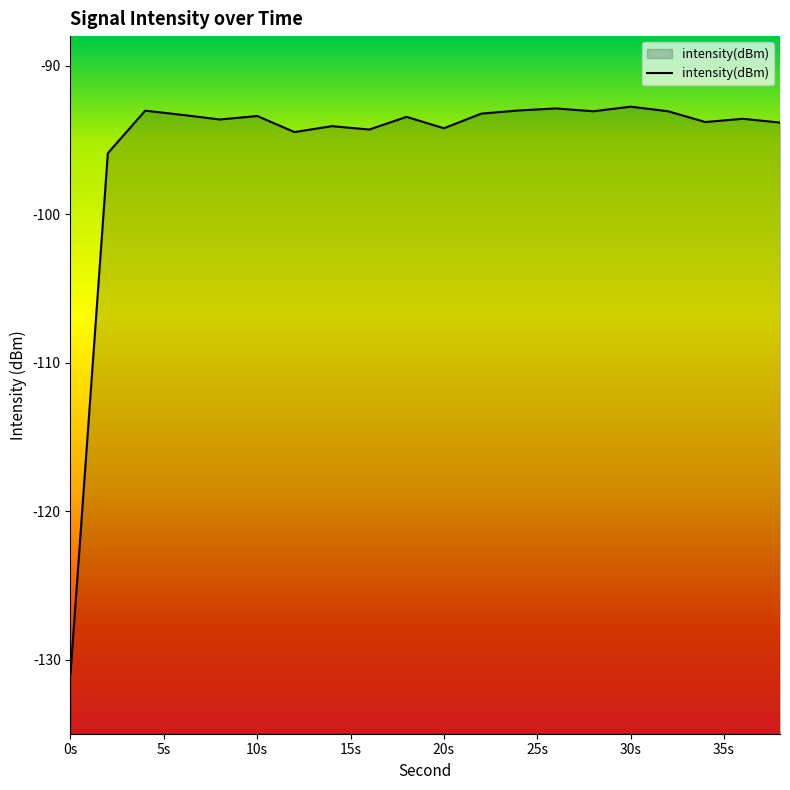

What is the difference between the second highest and minimum values?

38.1